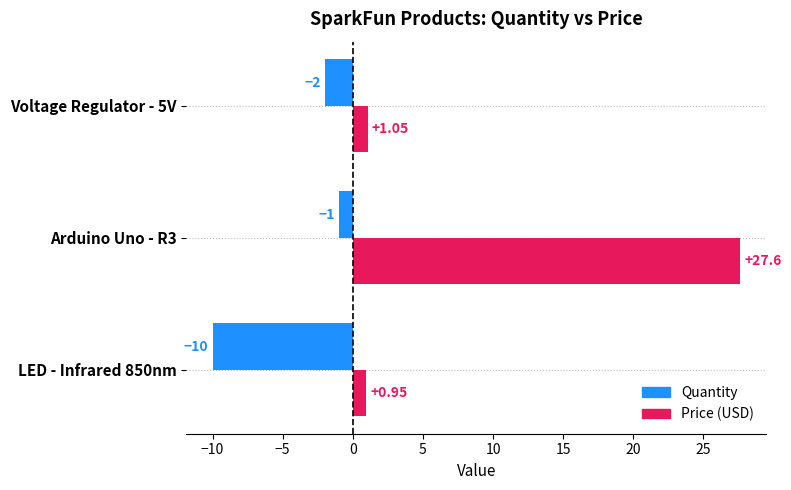

What is the difference between the maximum and minimum values in the Quantity series?

9.0